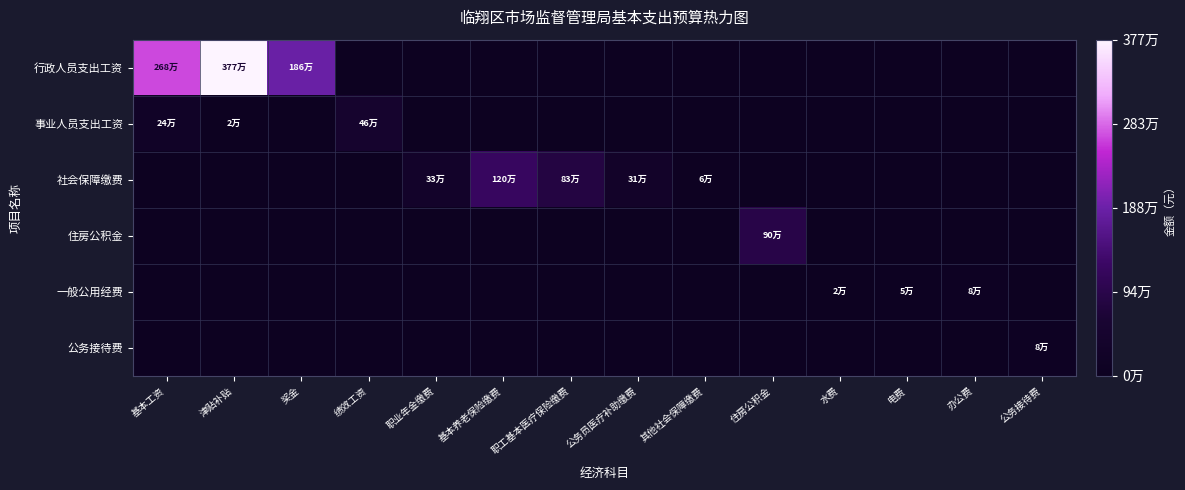

Which series has the largest range (max minus min)?

行政人员支出工资